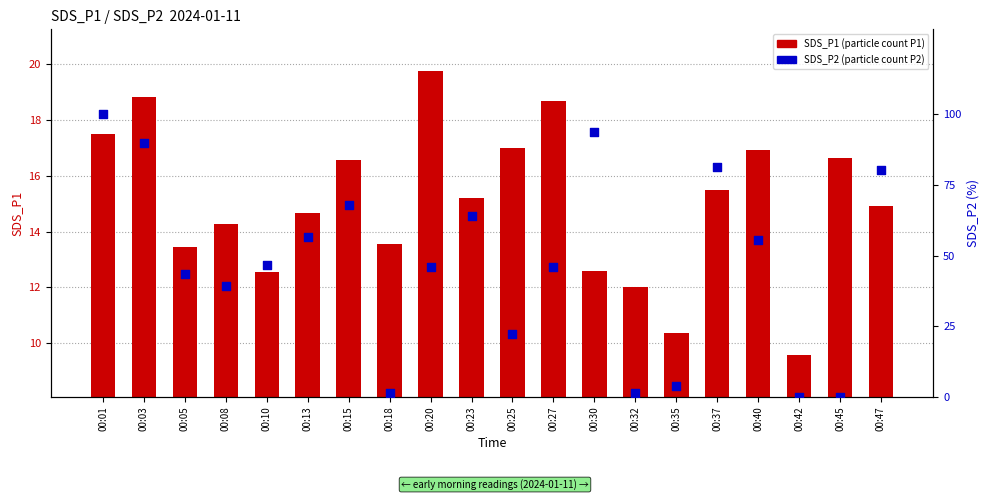

Which series has the largest total across all categories?

SDS_P2